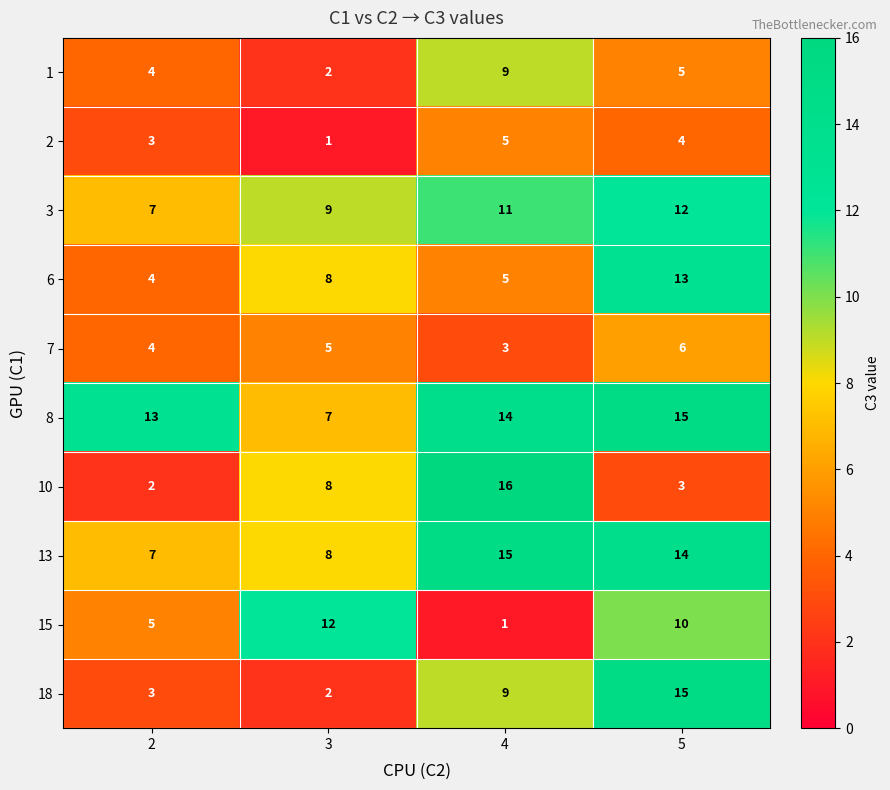

What is the difference between the highest and lowest values at 3?

11